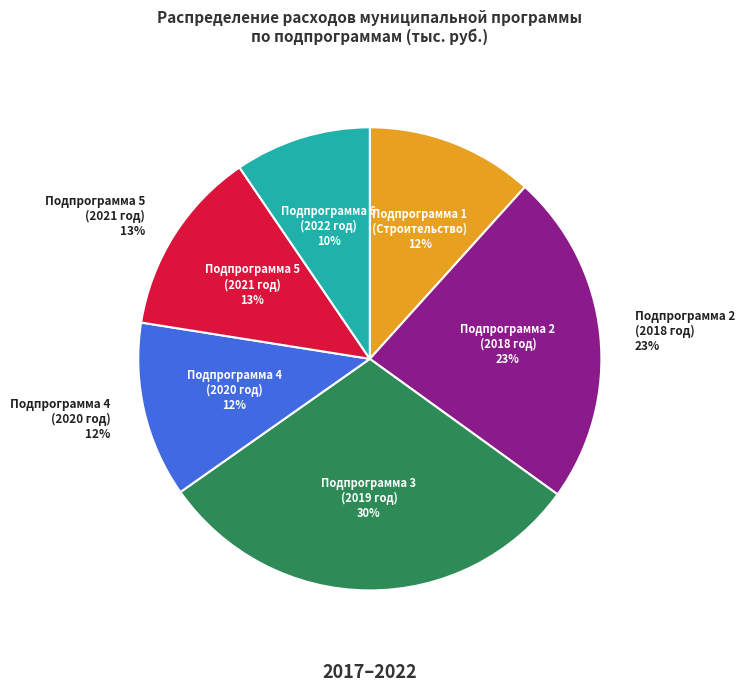

Do Подпрограмма 3 and Подпрограмма 1 together represent more than half of the pie?

No